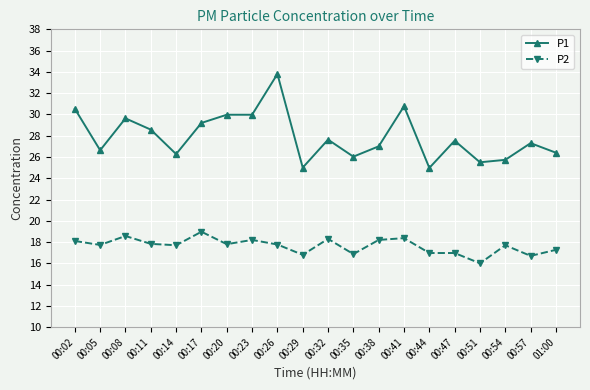

Is the value of P2 at 01:00 greater than the value of P1 at 00:11?

No